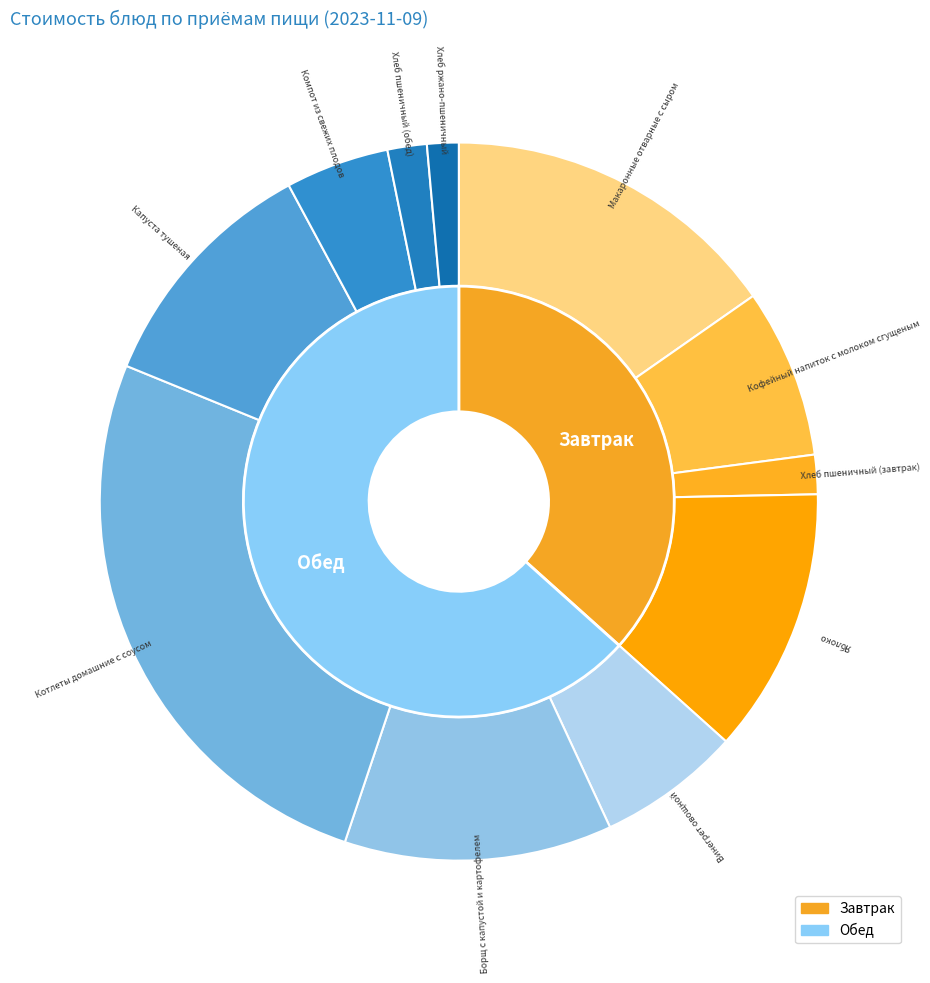

What is the ratio of the value at Яблоко to the value at Компот из свежих плодов?

2.6